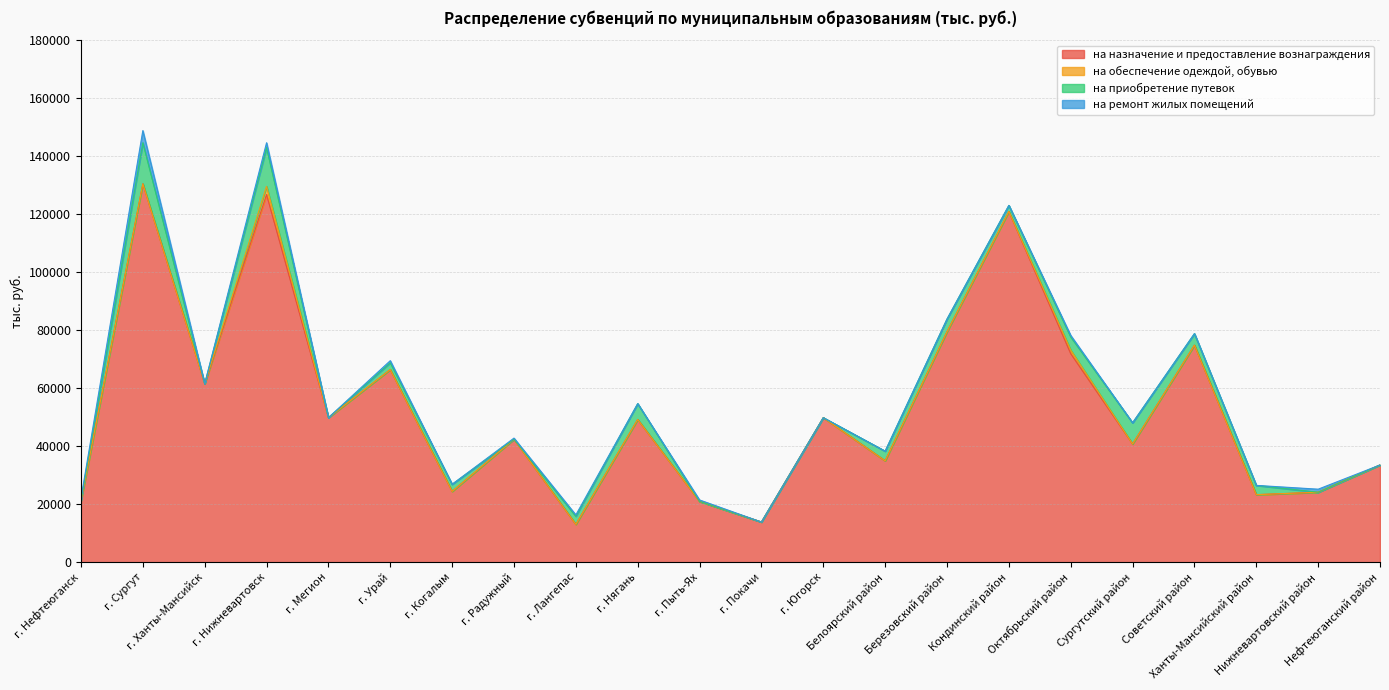

Reading right to left, what are all the values shown in this chart?

на назначение и предоставление вознаграждения: Нефтеюганский район=33521.6	Нижневартовский район=24118.2	Ханты-Мансийский район=23279.2	Советский район=74836.5	Сургутский район=40762.7	Октябрьский район=71935.7	Кондинский район=120921.8	Березовский район=79455.7	Белоярский район=34956.4	г. Югорск=49827.9	г. Покачи=13846.5	г. Пыть-Ях=20944.0	г. Нягань=49199.5	г. Лангепас=13040.8	г. Радужный=42409.0	г. Когалым=24399.5	г. Урай=66418.1	г. Мегион=49827.3	г. Нижневартовск=126778.1	г. Ханты-Мансийск=61498.4	г. Сургут=130459.4	г. Нефтеюганск=21170.9
на обеспечение одеждой, обувью: Нефтеюганский район=0.0	Нижневартовский район=0.0	Ханты-Мансийский район=0.0	Советский район=0.0	Сургутский район=0.0	Октябрьский район=1200.0	Кондинский район=0.0	Березовский район=0.0	Белоярский район=0.0	г. Югорск=0.0	г. Покачи=0.0	г. Пыть-Ях=0.0	г. Нягань=0.0	г. Лангепас=0.0	г. Радужный=0.0	г. Когалым=0.0	г. Урай=0.0	г. Мегион=0.0	г. Нижневартовск=2800.0	г. Ханты-Мансийск=0.0	г. Сургут=0.0	г. Нефтеюганск=0.0
на приобретение путевок: Нефтеюганский район=0.0	Нижневартовский район=0.0	Ханты-Мансийский район=3200.0	Советский район=3972.0	Сургутский район=7300.0	Октябрьский район=4550.0	Кондинский район=2100.0	Березовский район=4371.0	Белоярский район=3325.0	г. Югорск=0.0	г. Покачи=0.0	г. Пыть-Ях=0.0	г. Нягань=5465.6	г. Лангепас=2790.0	г. Радужный=0.0	г. Когалым=2450.0	г. Урай=2350.0	г. Мегион=0.0	г. Нижневартовск=13375.0	г. Ханты-Мансийск=0.0	г. Сургут=14190.0	г. Нефтеюганск=0.0
на ремонт жилых помещений: Нефтеюганский район=0.0	Нижневартовский район=1055.8	Ханты-Мансийский район=0.0	Советский район=0.0	Сургутский район=0.0	Октябрьский район=523.2	Кондинский район=0.0	Березовский район=0.0	Белоярский район=0.0	г. Югорск=0.0	г. Покачи=0.0	г. Пыть-Ях=508.9	г. Нягань=0.0	г. Лангепас=475.6	г. Радужный=380.5	г. Когалым=0.0	г. Урай=721.3	г. Мегион=0.0	г. Нижневартовск=1677.4	г. Ханты-Мансийск=0.0	г. Сургут=4177.4	г. Нефтеюганск=851.3